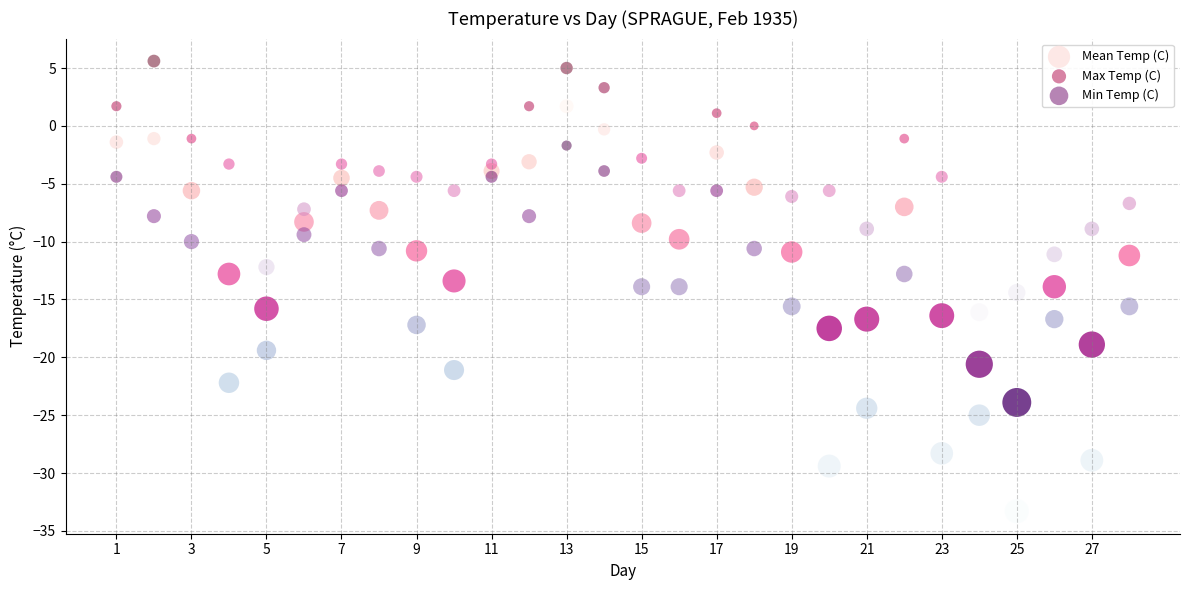

Across all data points, what is the range of X values (max minus min)?

27.0